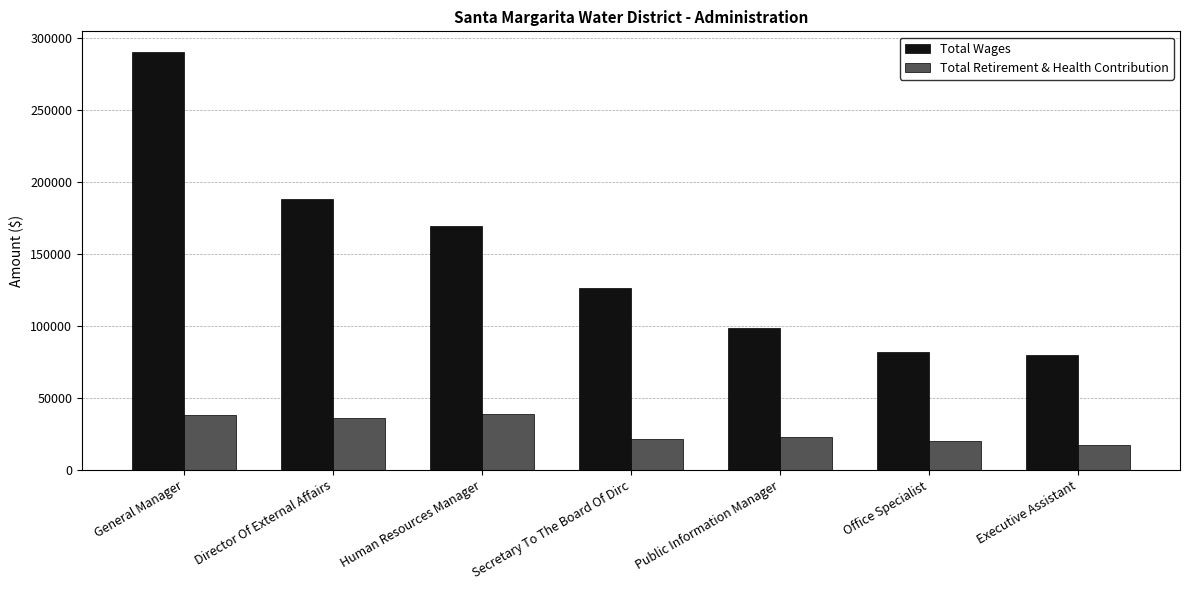

What is the total value across all series at Office Specialist?

102195